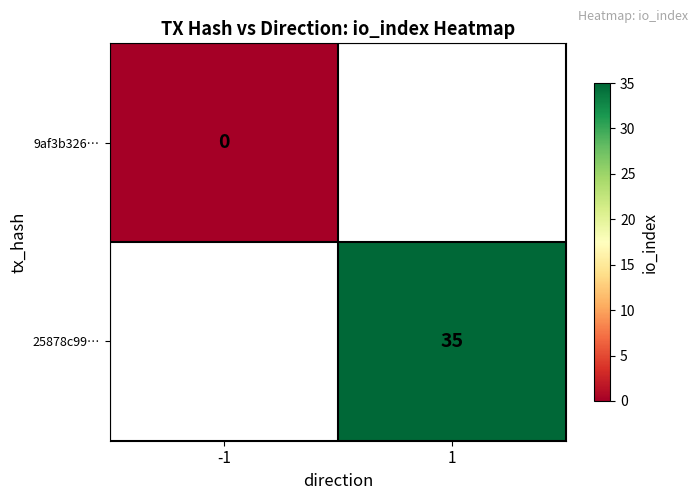

True or false: 25878c99… has a value of 50 at 1.

False